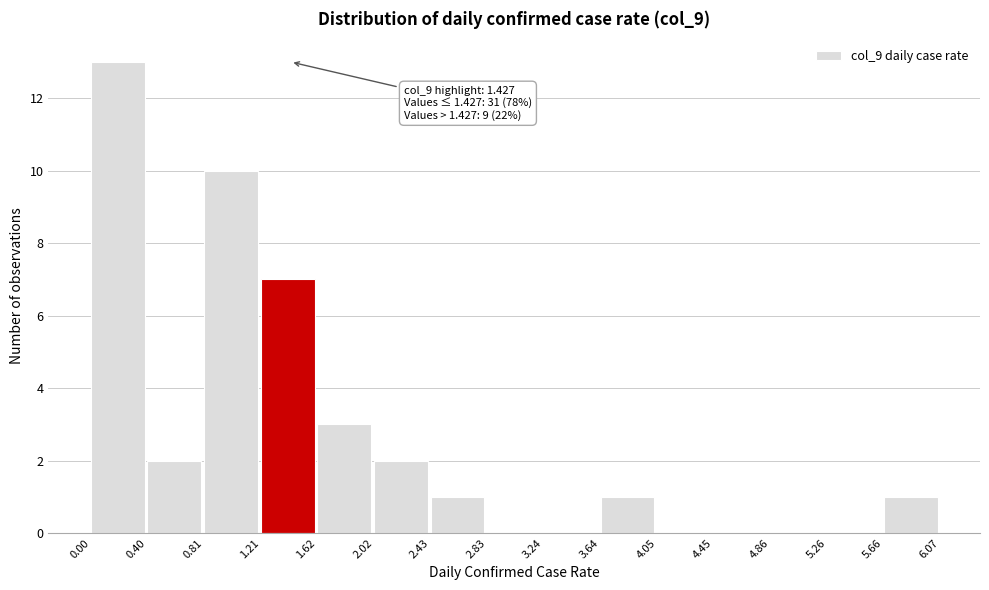

Which range on the x-axis has the tallest bar?

0.00 to 0.40